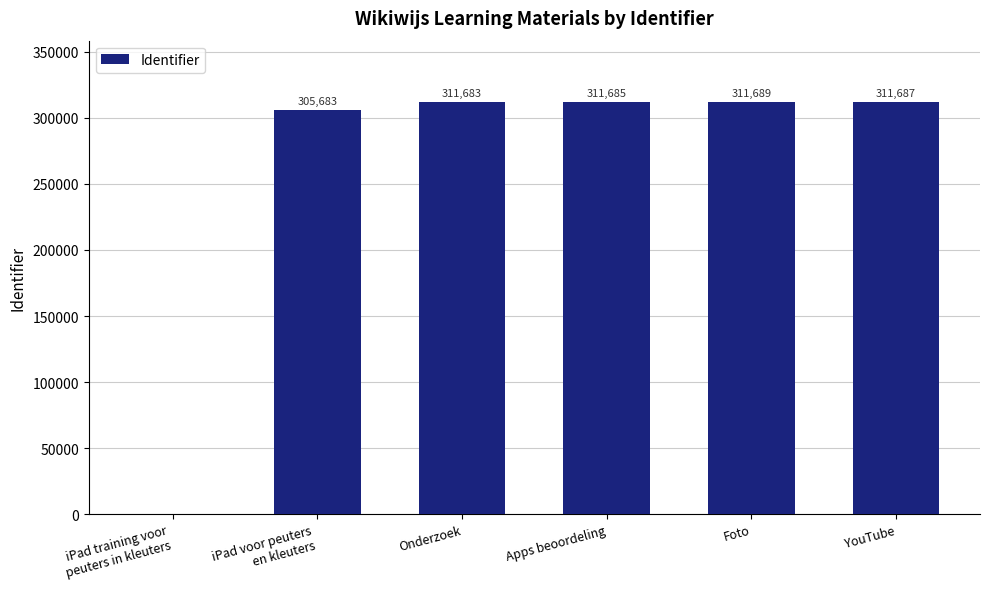

What is the maximum value shown in the chart?

311689